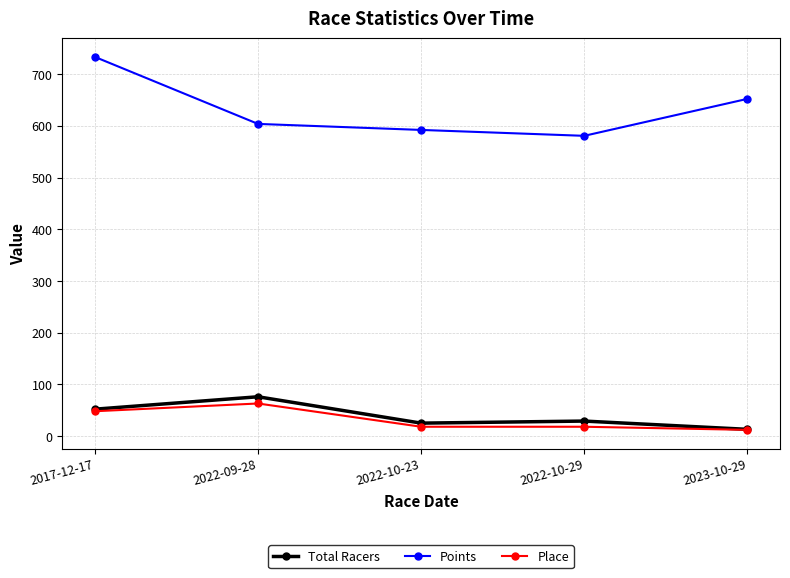

What is the total value across all series at 2022-10-29?

627.7